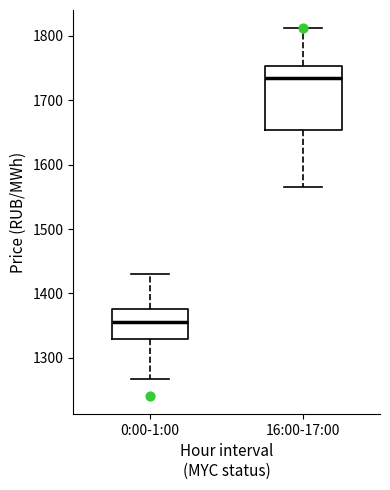

Where is the upper edge of the box for 16:00-17:00 on the y-axis? The values are not printed on the chart, so give them approximately, as read against the axis.

1750